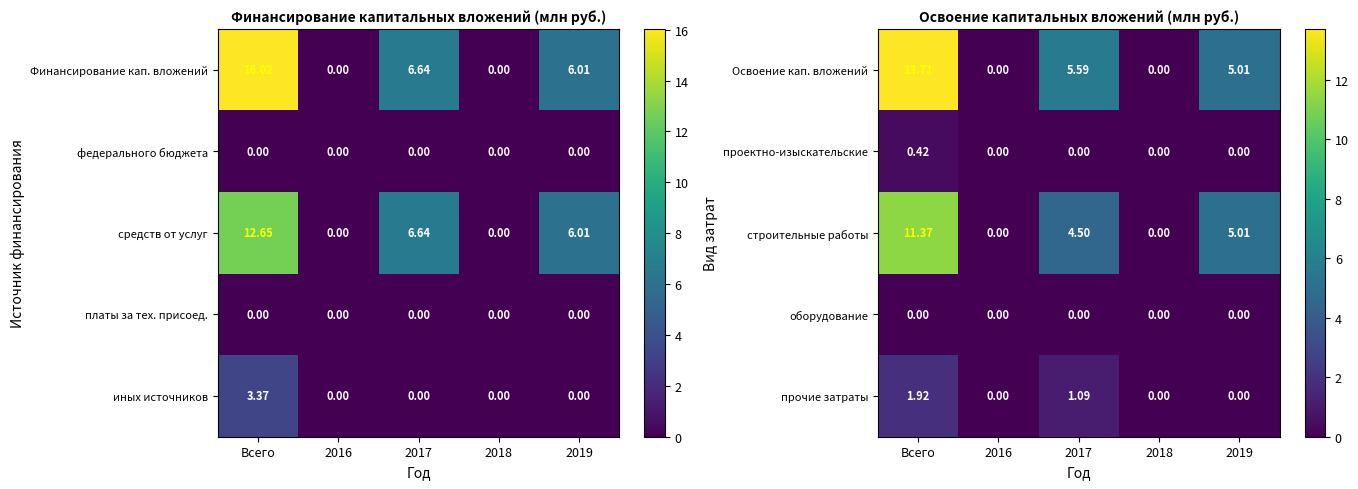

What is the sum of the строительные работы values at 2018 and 2017?

4.5